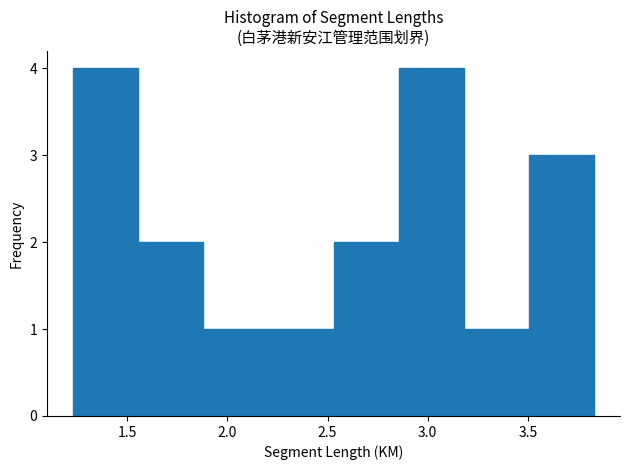

Reading left to right, list every bar in this chart as the range it spans on the x-axis followed by its height. Neither the bar edges nor the heights are printed on the chart, so give them approximately, as read against the axes.

1.230 to 1.555: 4
1.555 to 1.880: 2
1.880 to 2.205: 1
2.205 to 2.530: 1
2.530 to 2.855: 2
2.855 to 3.180: 4
3.180 to 3.505: 1
3.505 to 3.830: 3